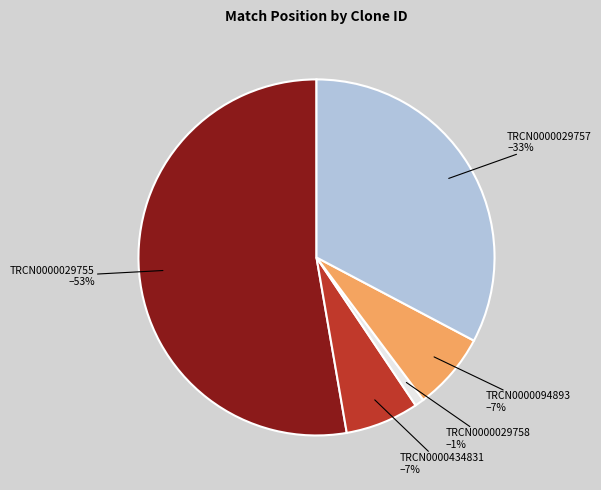

How many segments does this pie chart have?

5